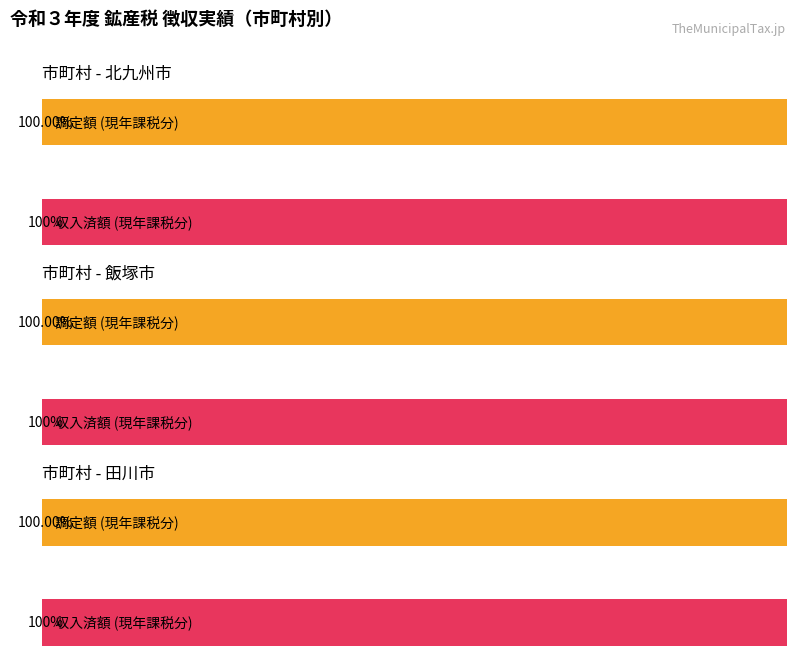

How many bars are there in total?

6